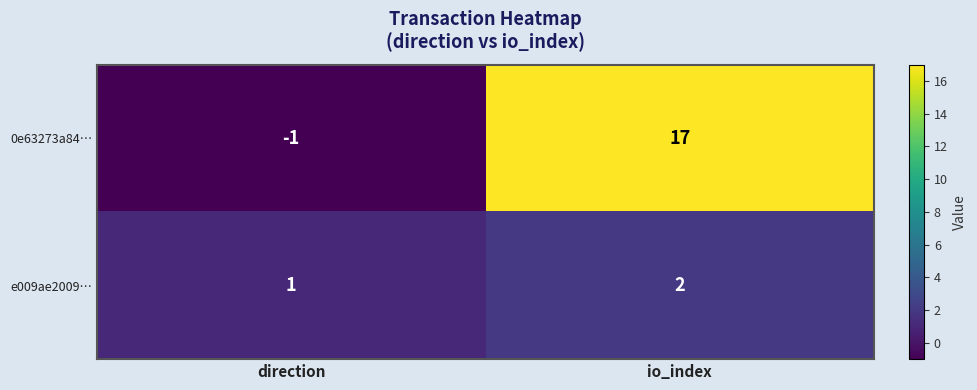

How many values in 0e63273a84… are below zero?

1